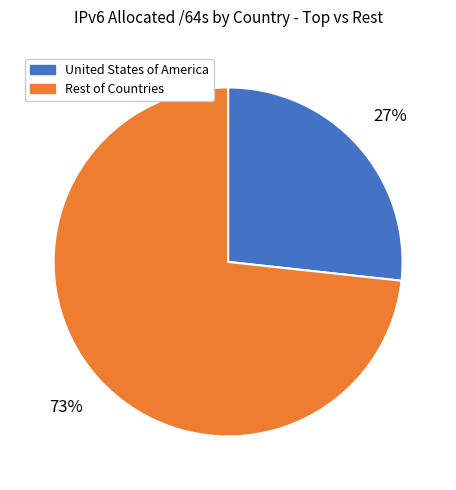

Does any single category account for the majority?

Yes